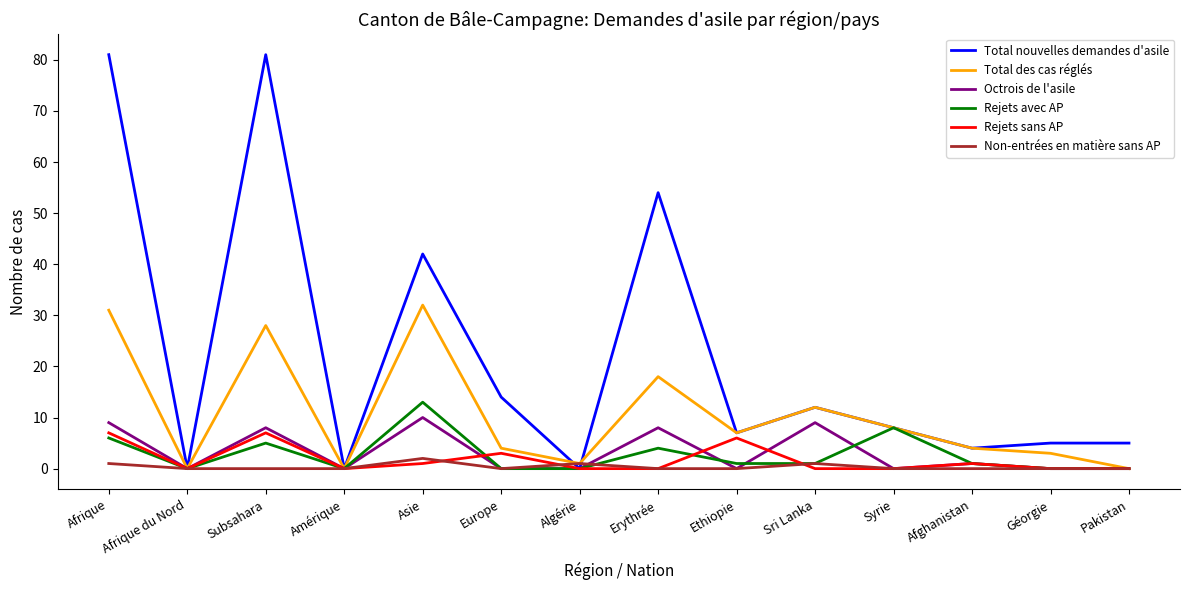

The value of Rejets sans AP at Syrie is -4. True or false?

False